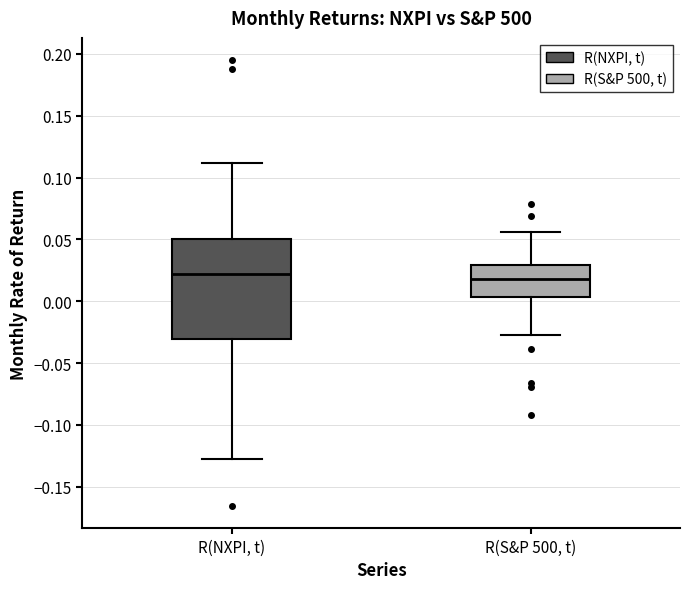

Comparing the boxes themselves (not the whiskers), which one is the tallest?

R(NXPI, t)